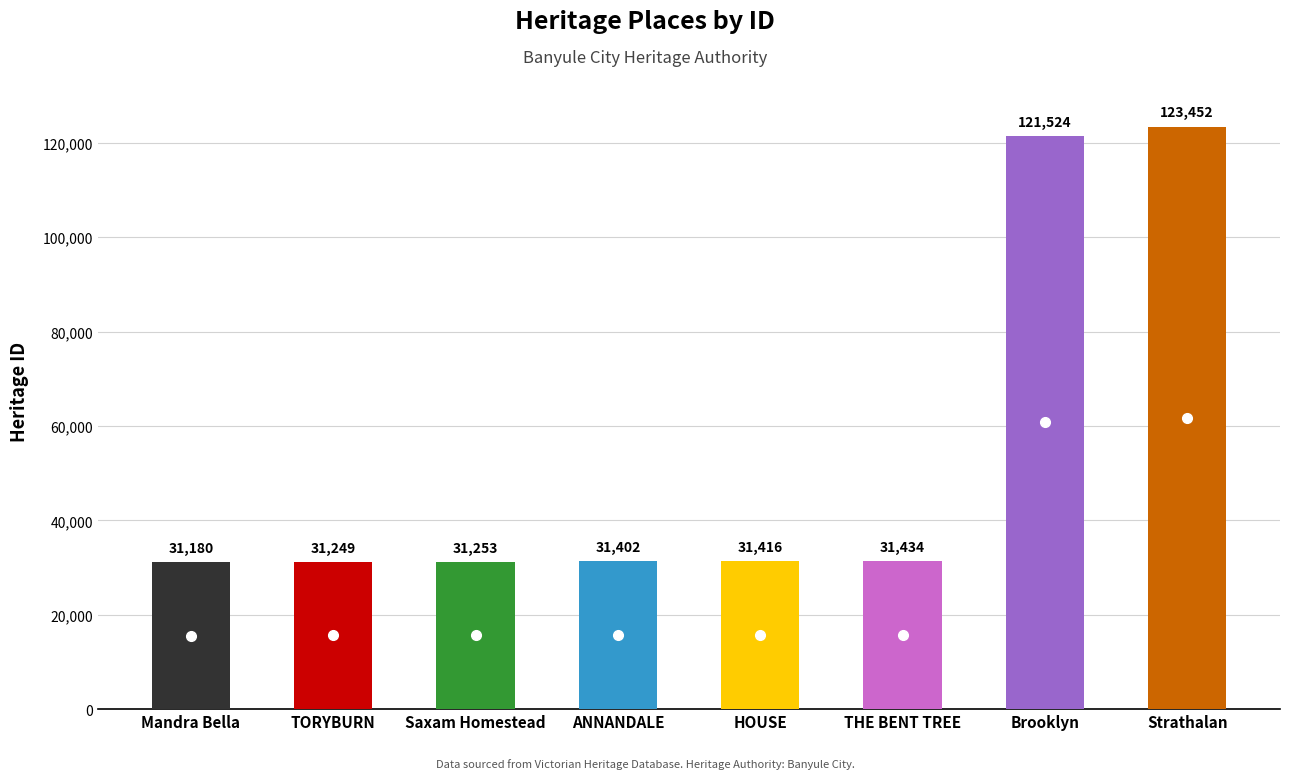

Reading right to left, list all the values displayed in this chart.

Strathalan=123452	Brooklyn=121524	THE BENT TREE=31434	HOUSE=31416	ANNANDALE=31402	Saxam Homestead=31253	TORYBURN=31249	Mandra Bella=31180